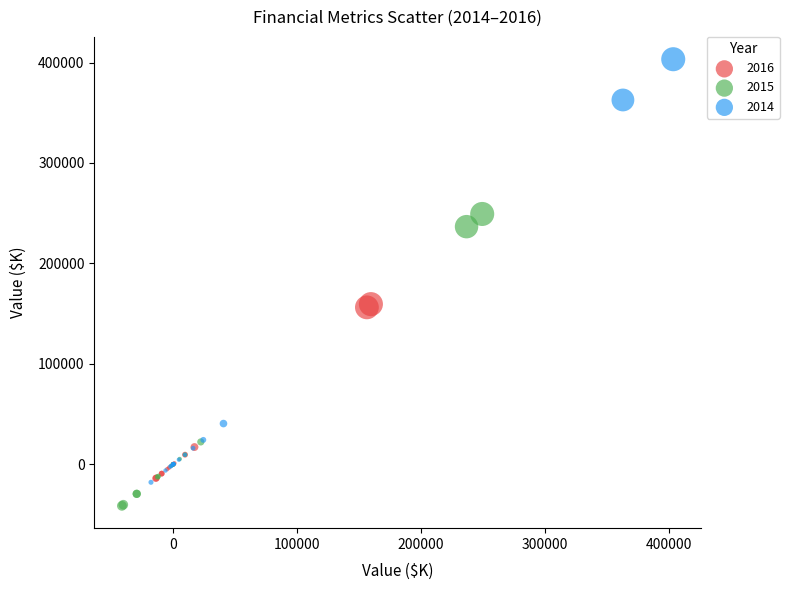

Which series contains the lowest Y value?

2015